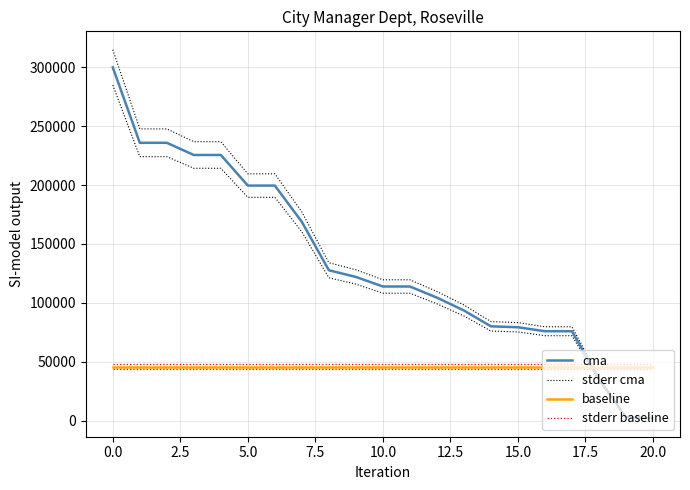

Count the number of categories in the chart.

21